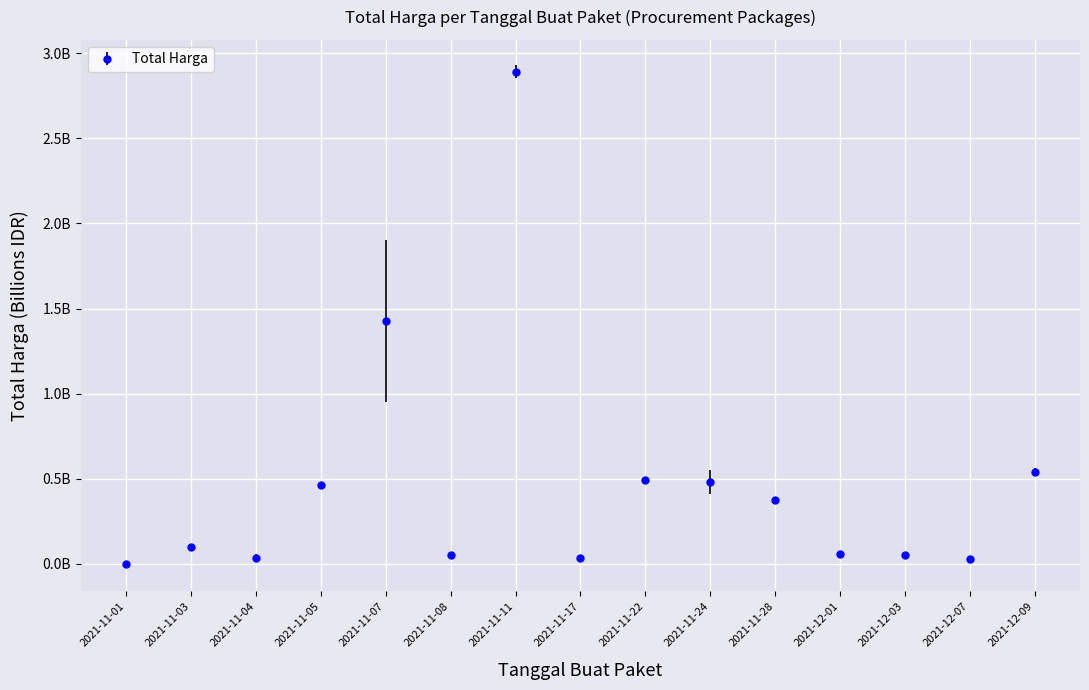

Where is the first local minimum?

2021-11-04